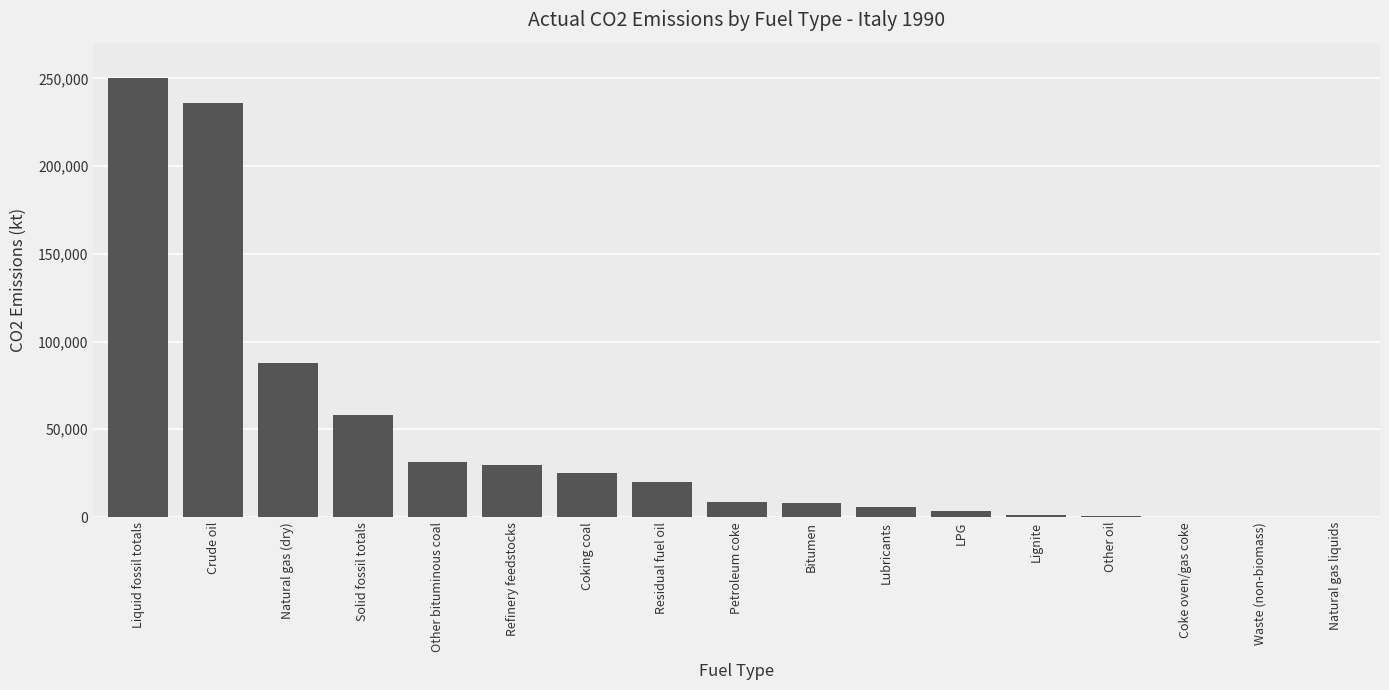

True or false: the data shows 7409.8 at Coking coal.

False